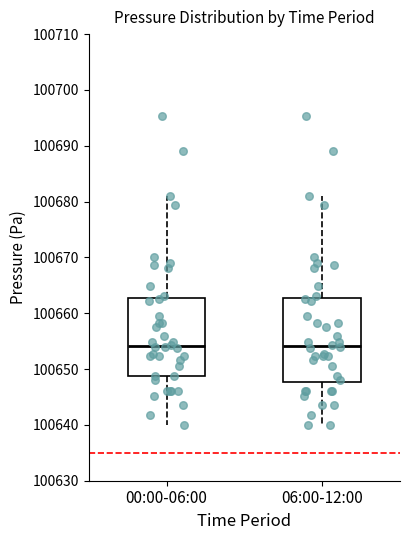

Reading left to right, read every box against the y-axis: the position of its median line, the range the box covers, and the ends of its whiskers. The values are not printed on the chart, so give them approximately, as read against the axis.

00:00-06:00: median 100654, box 100649 to 100663, whiskers 100640 to 100681
06:00-12:00: median 100654, box 100648 to 100663, whiskers 100640 to 100681